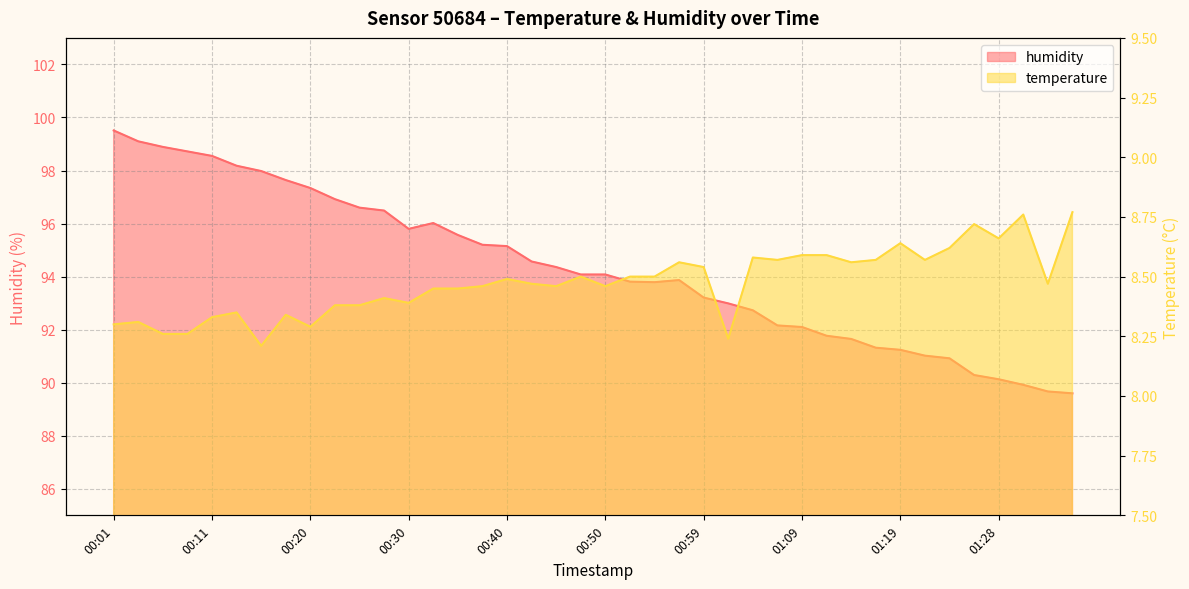

At which category does humidity reach its first local valley?

00:30